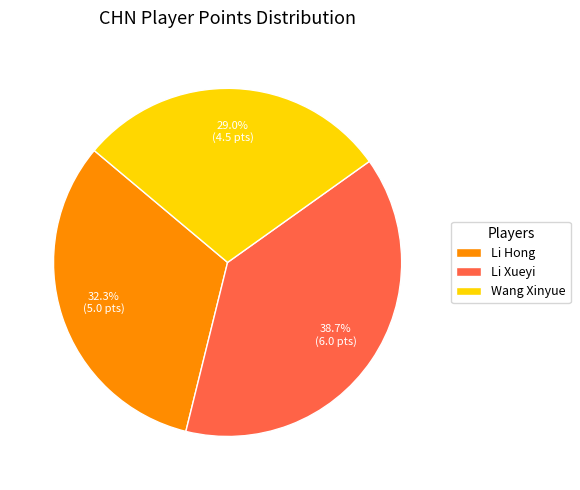

Which has a higher value, Li Xueyi or Wang Xinyue?

Li Xueyi